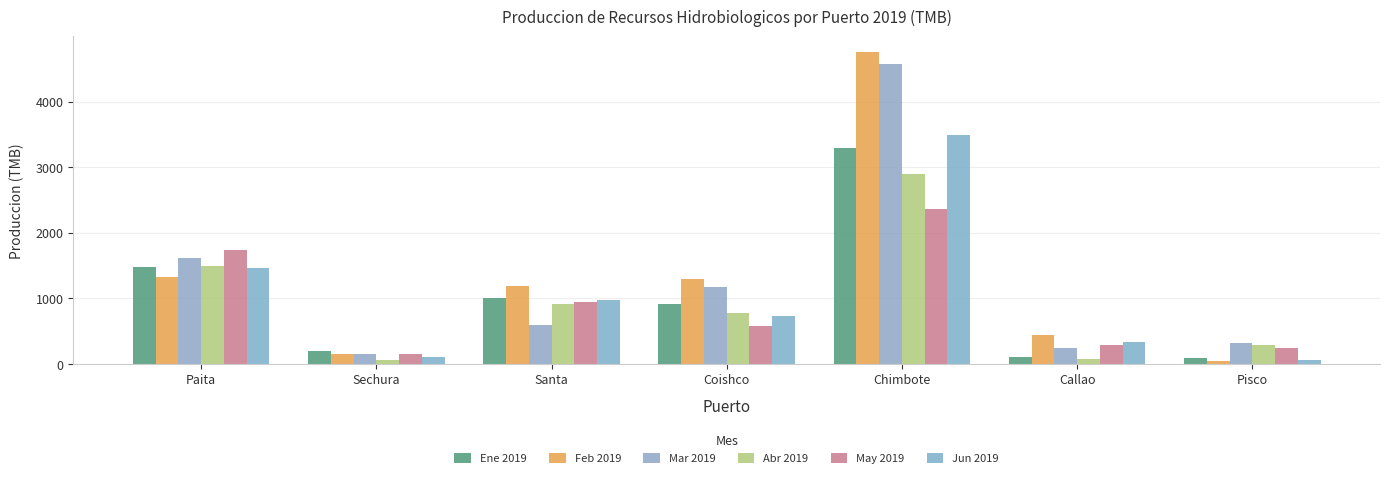

At how many categories does at least one series exceed 4728?

1